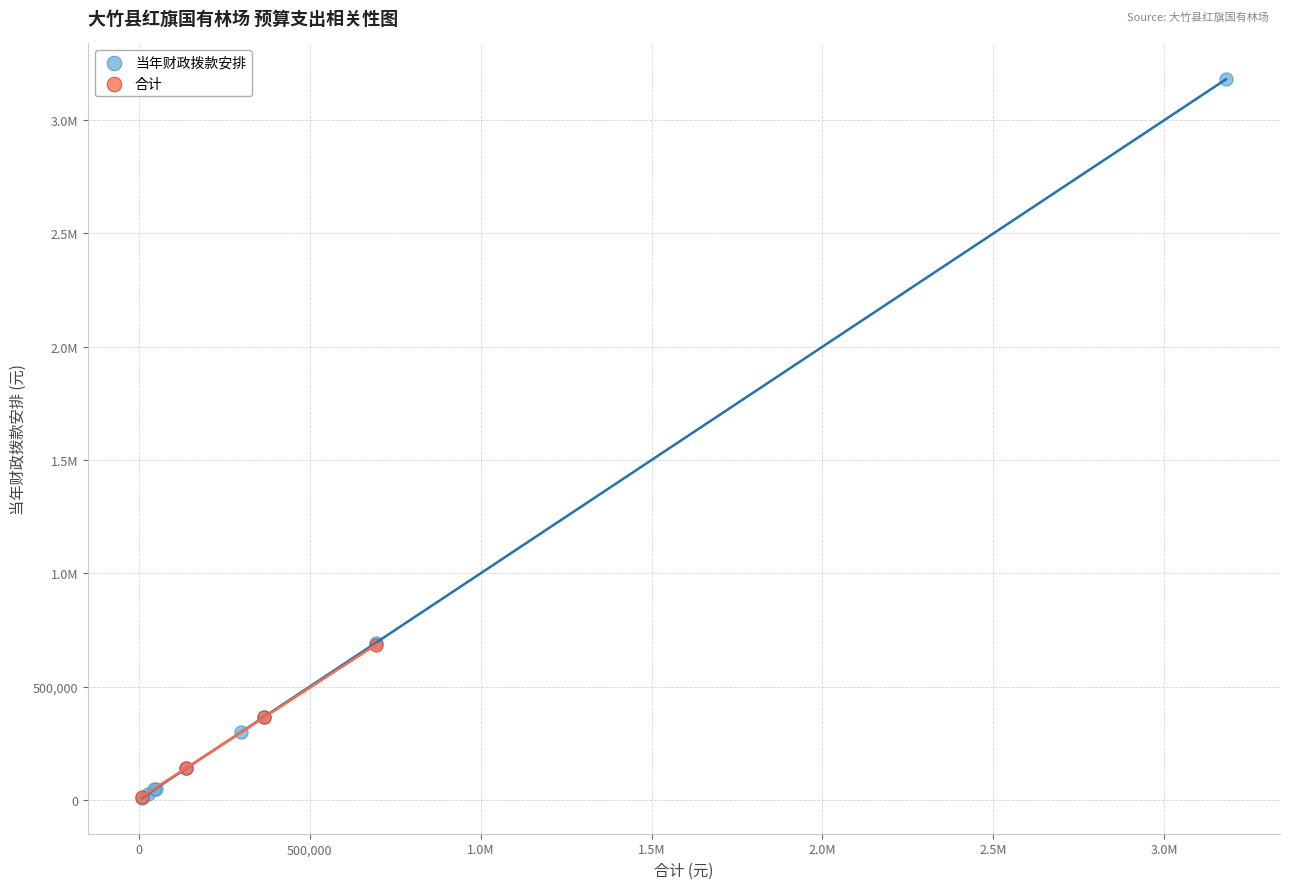

What are all the series names shown in the legend?

当年财政拨款安排, 合计